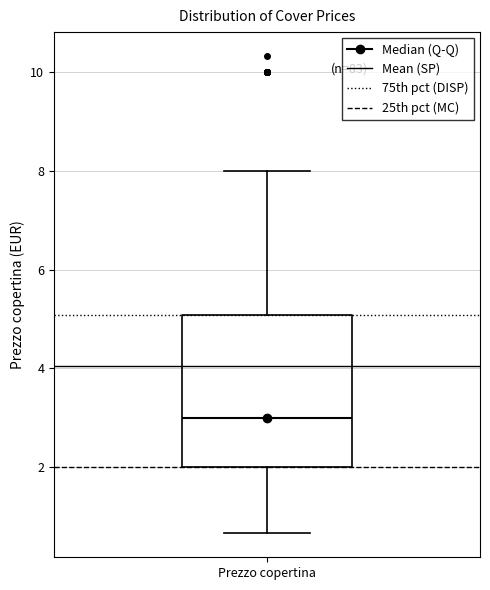

Where does the median line of the box for Prezzo copertina sit on the y-axis? The values are not printed on the chart, so give them approximately, as read against the axis.

3.0